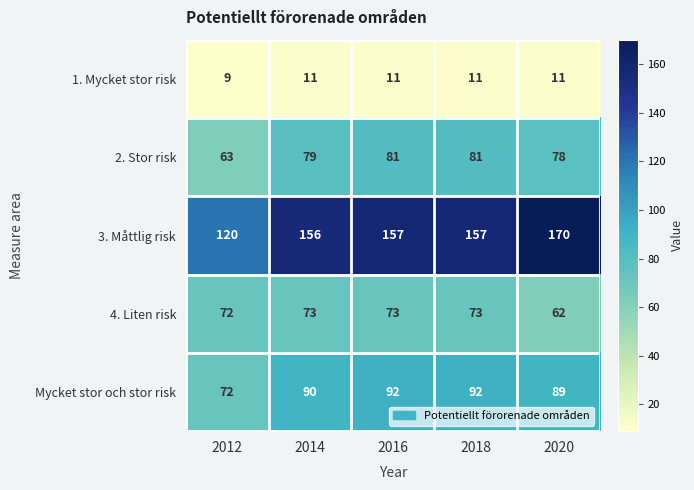

What is the total value across all series at 2020?

410